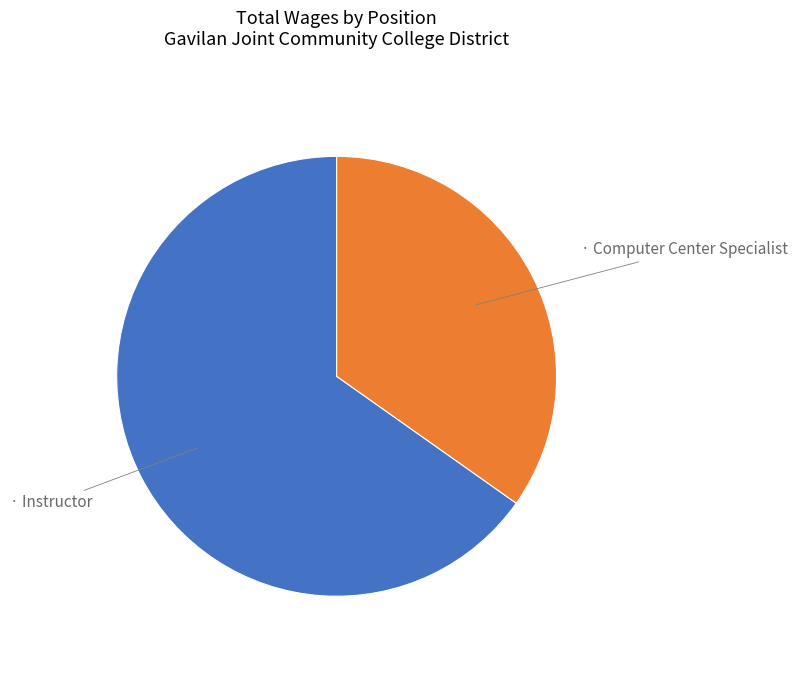

Is there any slice that represents more than half of the pie?

Yes